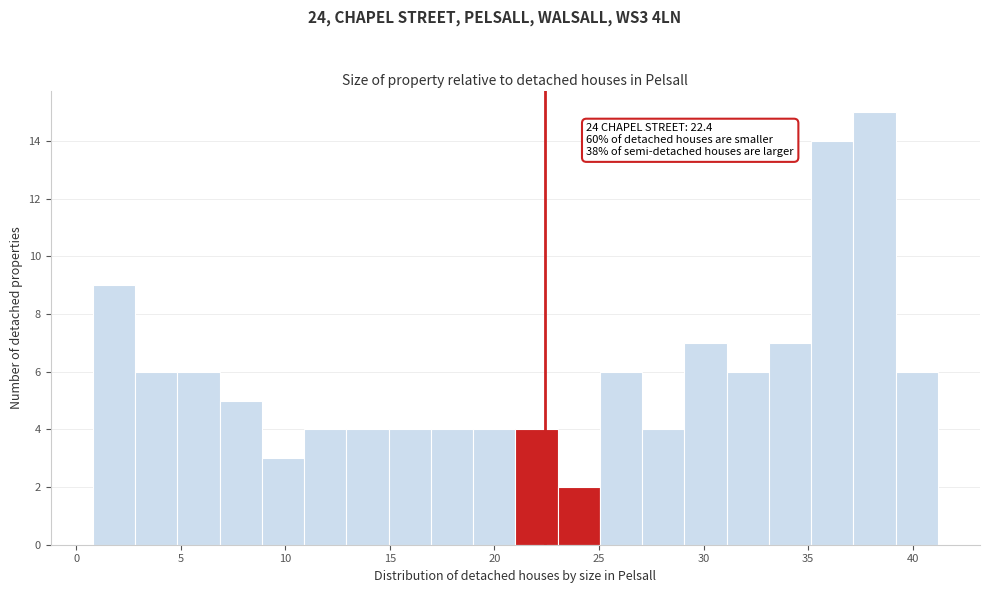

Which range on the x-axis has the tallest bar?

37 to 39